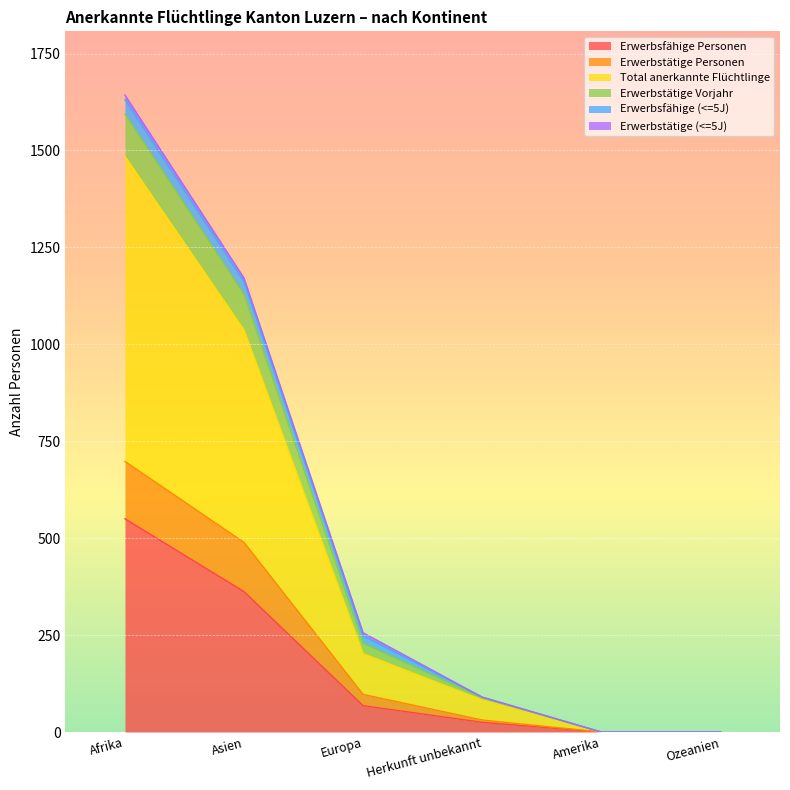

What is the difference between the maximum and minimum values in the Total anerkannte Flüchtlinge series?

1485